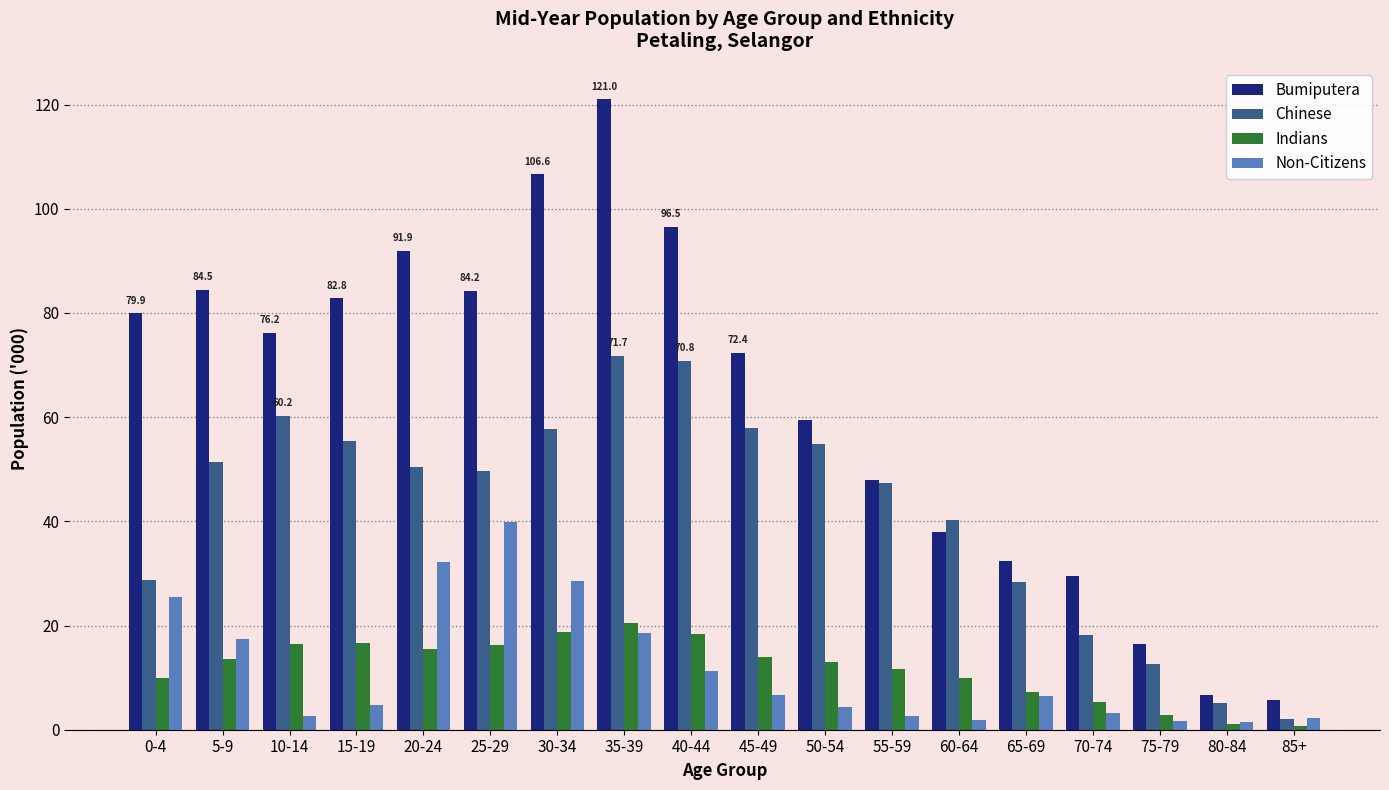

What is the difference between the highest and lowest values at 15-19?

78.1